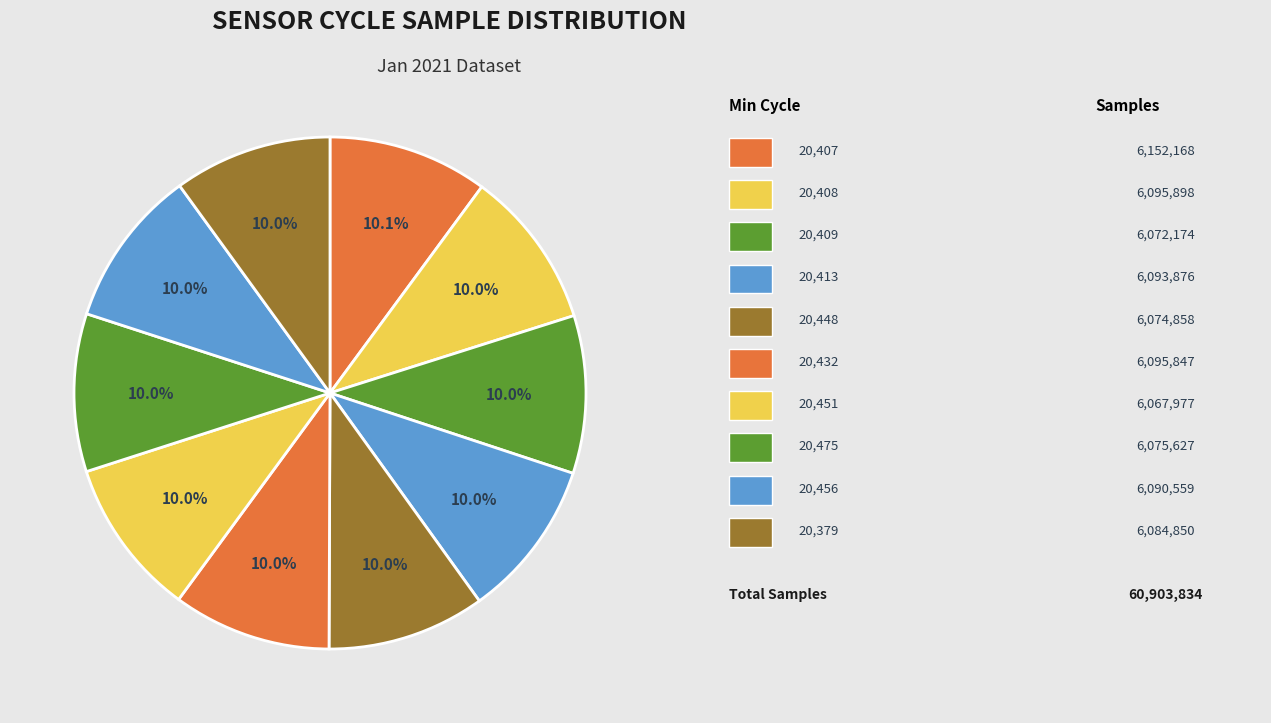

To the nearest percent, what is the average slice percentage?

10%